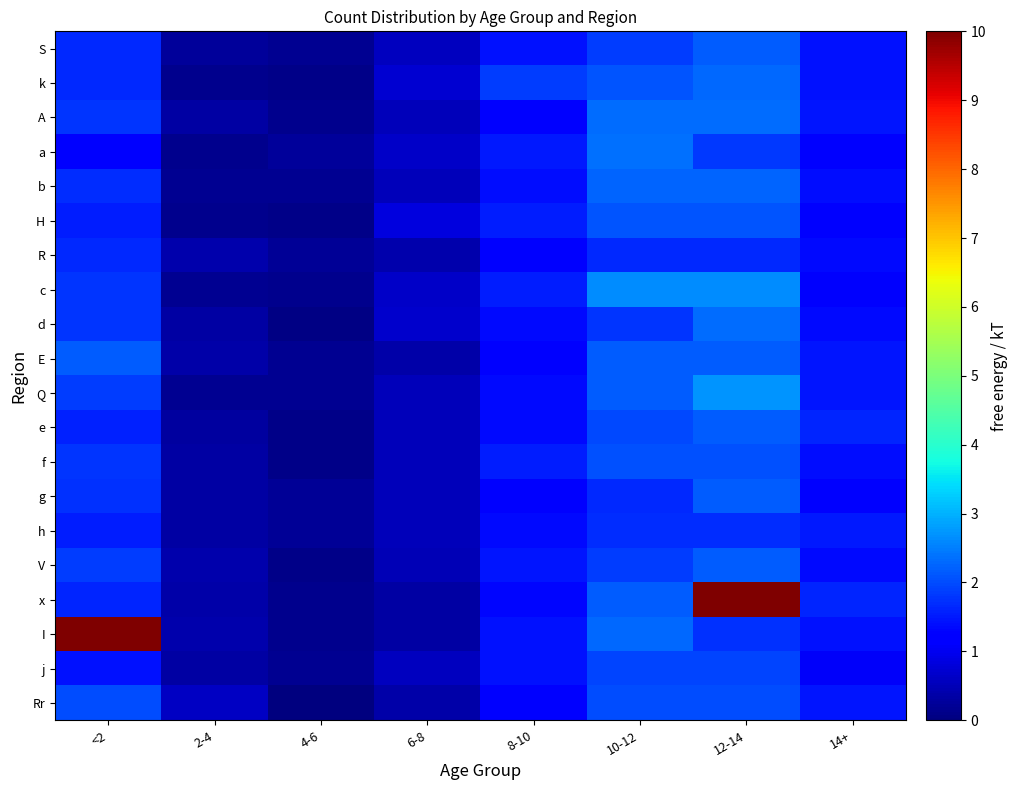

At which category is the sum across all series the highest?

12-14